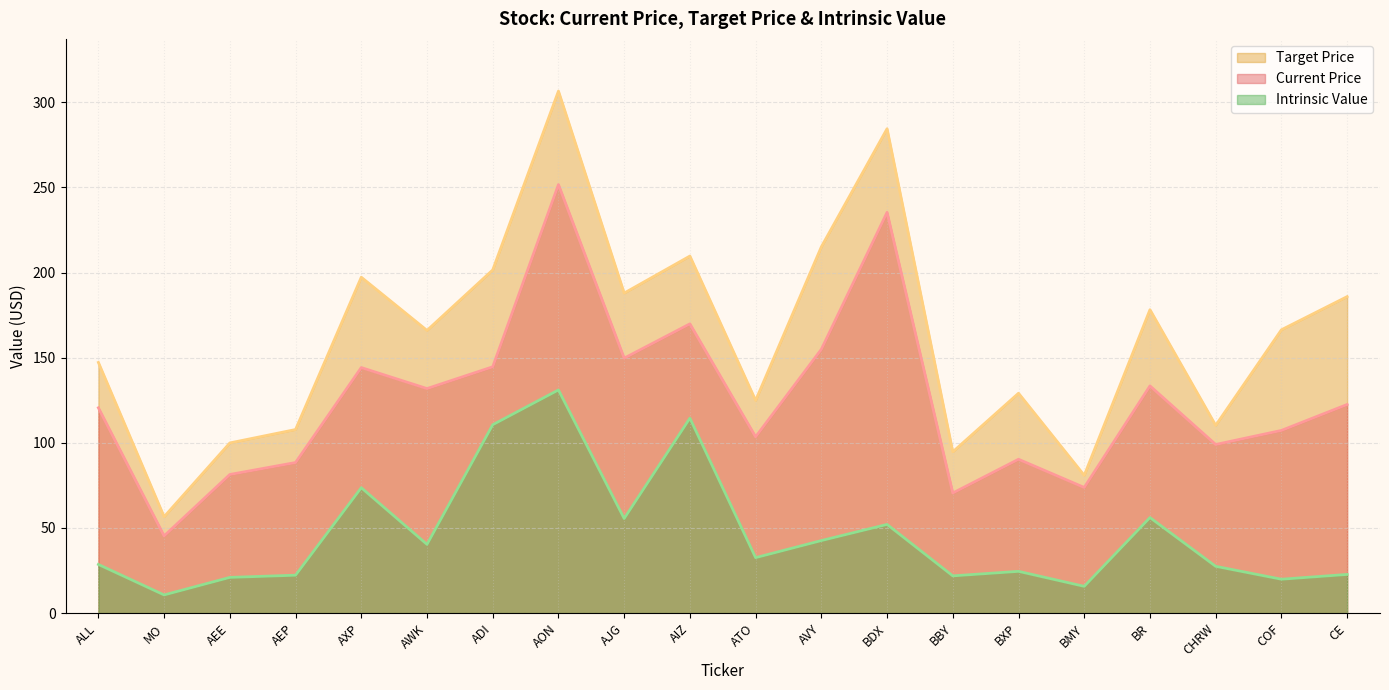

What is the total value across all series at BMY?

170.4